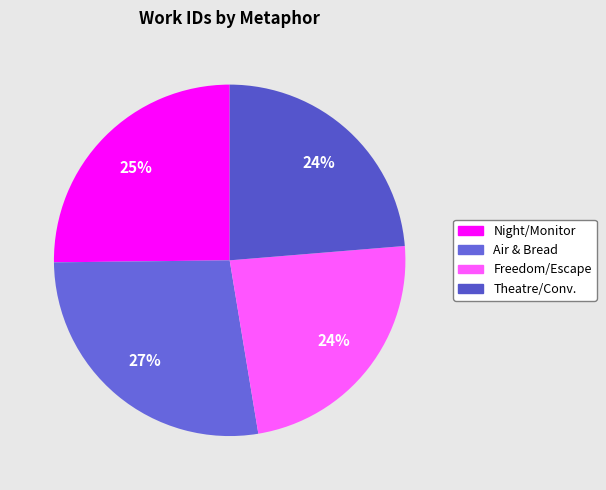

How many segments does this pie chart have?

4